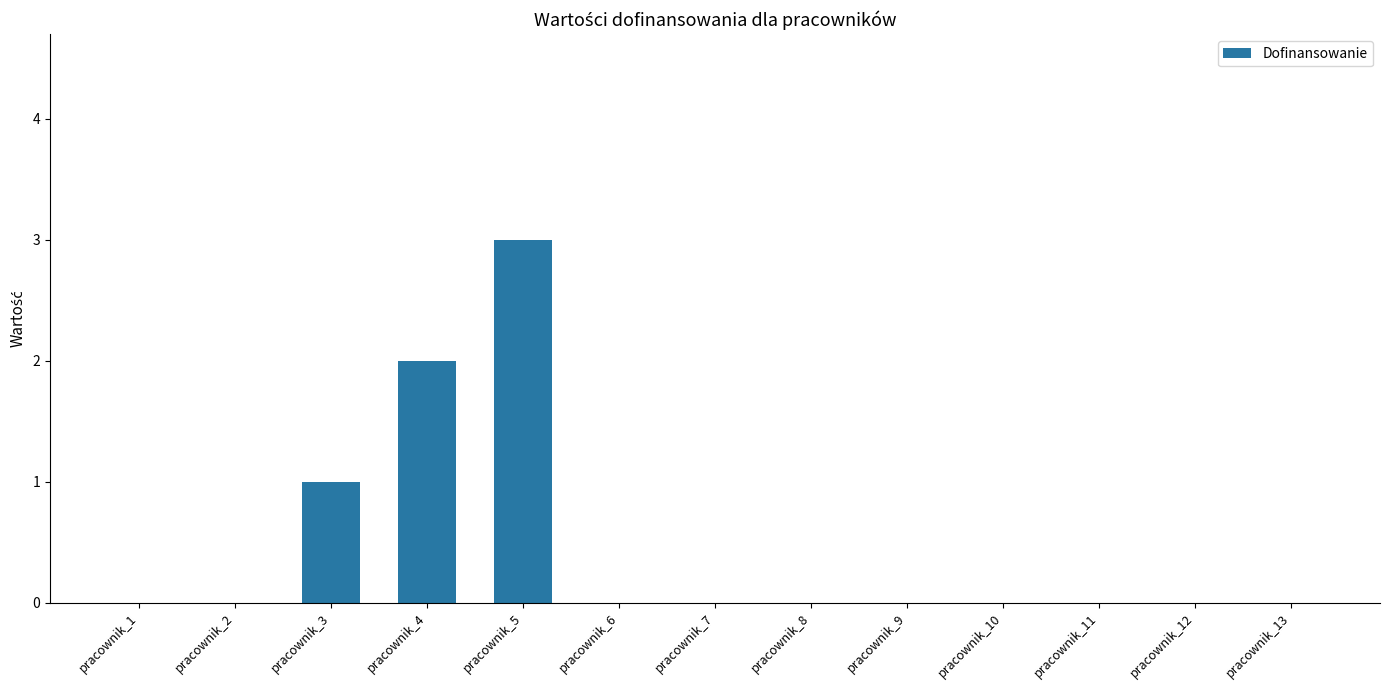

Reading left to right, extract all data points from this chart.

pracownik_1=0	pracownik_2=0	pracownik_3=1	pracownik_4=2	pracownik_5=3	pracownik_6=0	pracownik_7=0	pracownik_8=0	pracownik_9=0	pracownik_10=0	pracownik_11=0	pracownik_12=0	pracownik_13=0